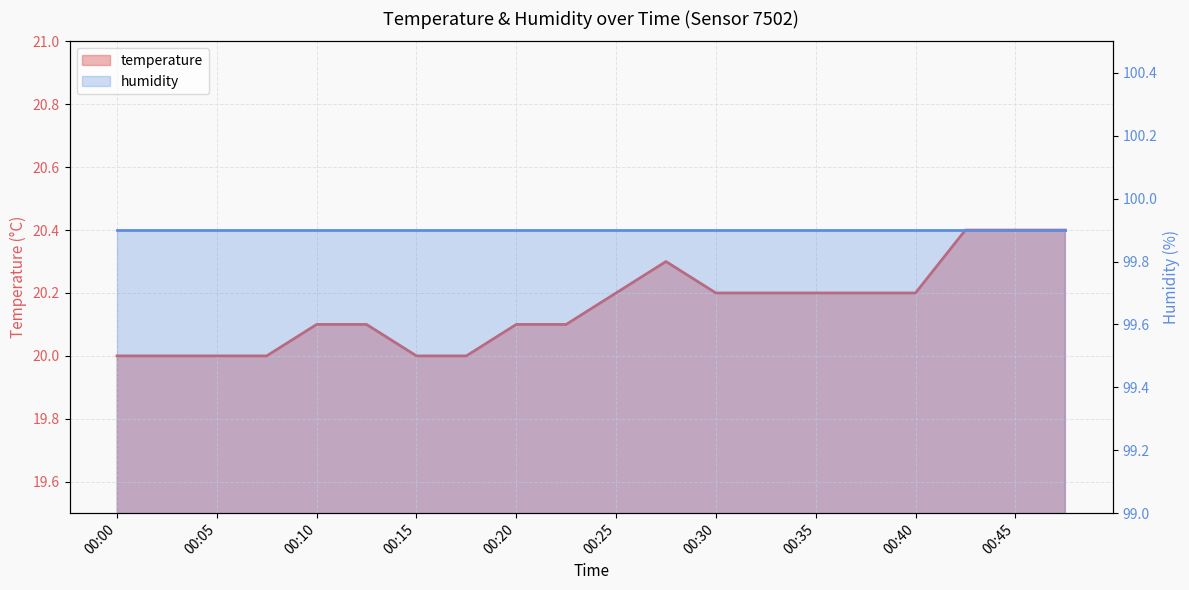

What is the value of the 12th point from the left?

20.3